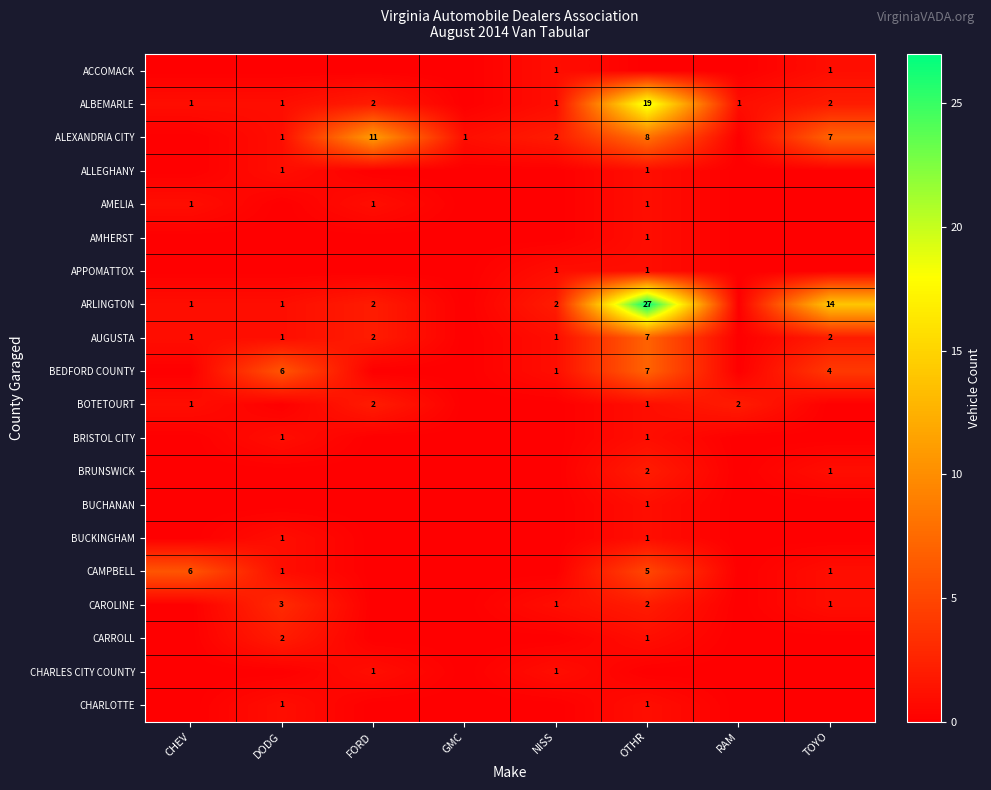

Which category has the highest value across all series?

OTHR